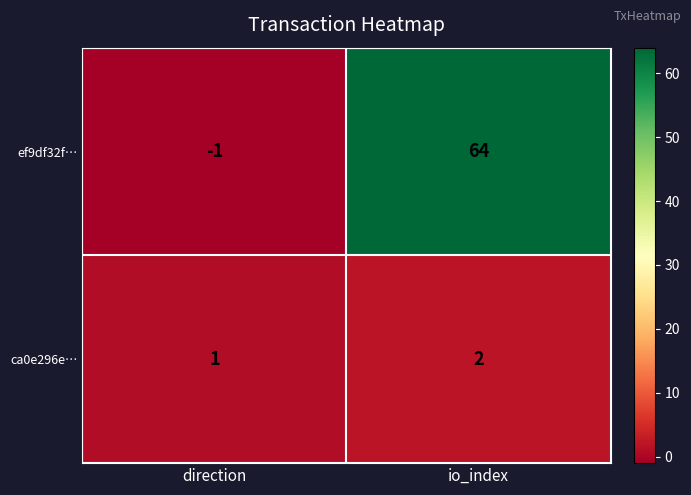

Is it true that ef9df32f… equals -2 at direction?

False